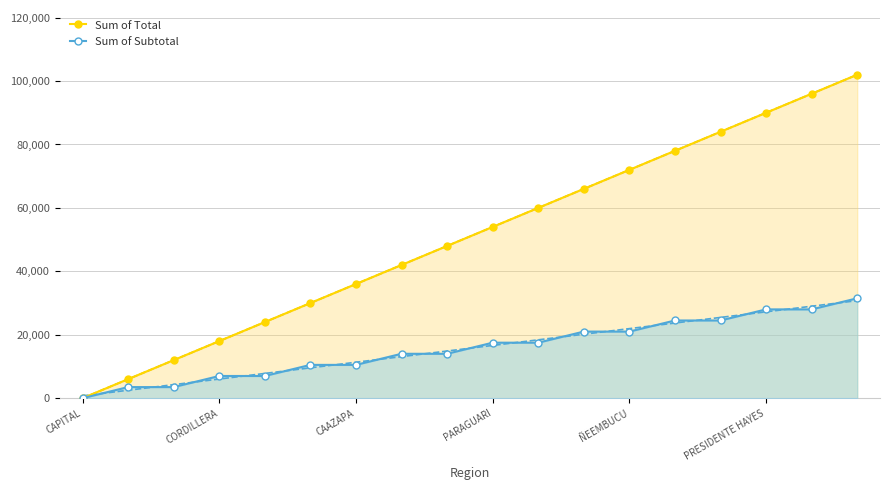

At how many categories does at least one series exceed 32631?

12